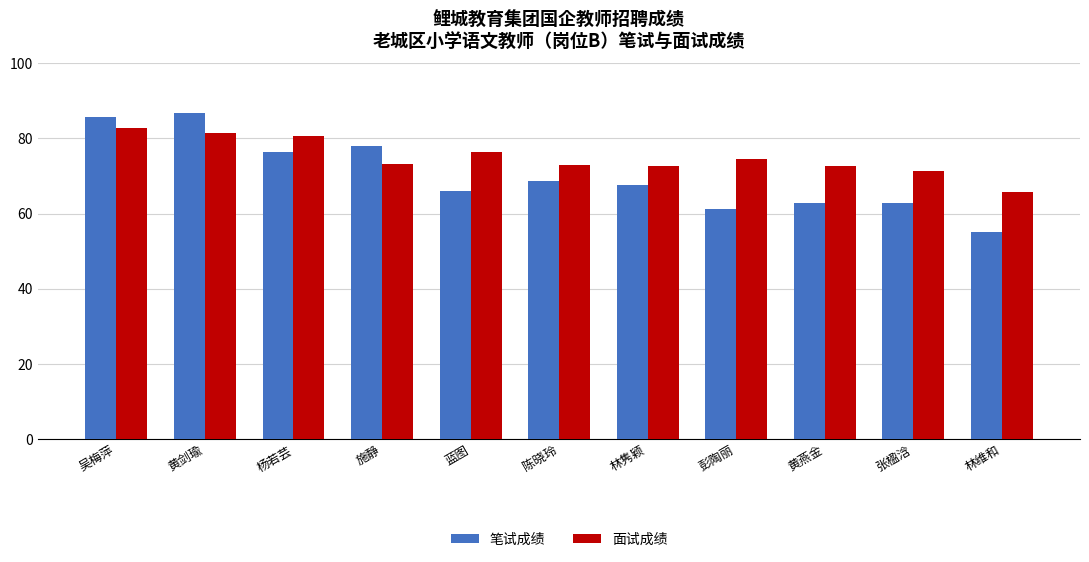

Rank the series by their average value, from lowest to highest.

笔试成绩, 面试成绩